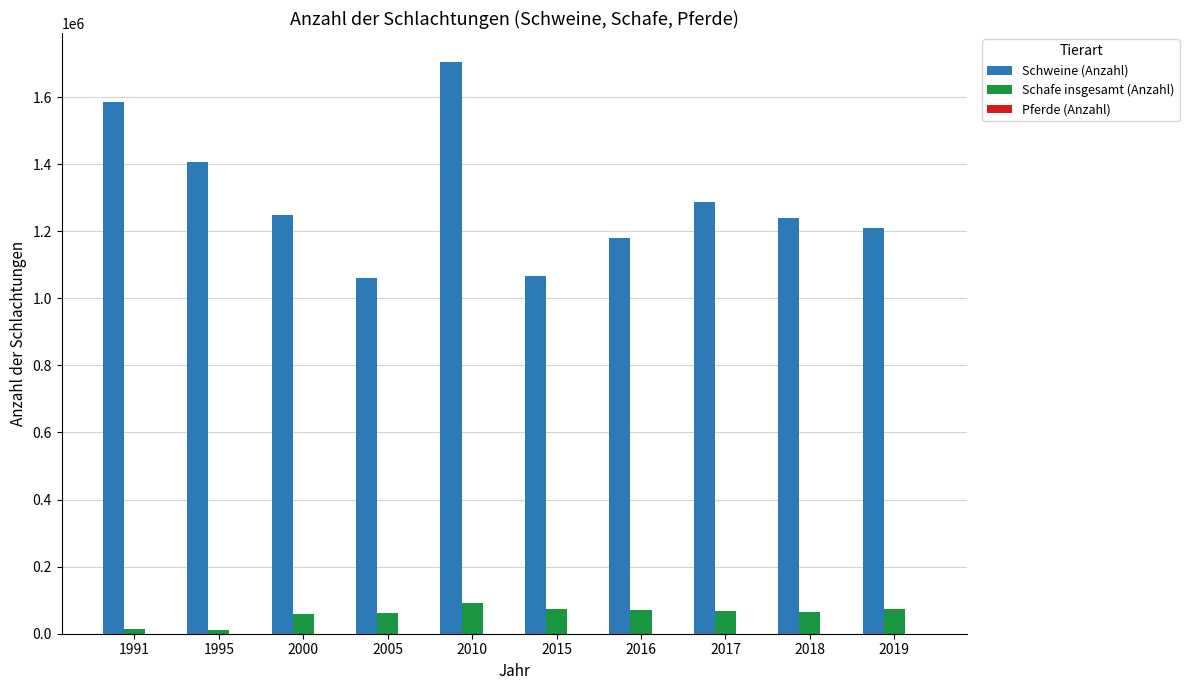

How many data points does each series have?

10